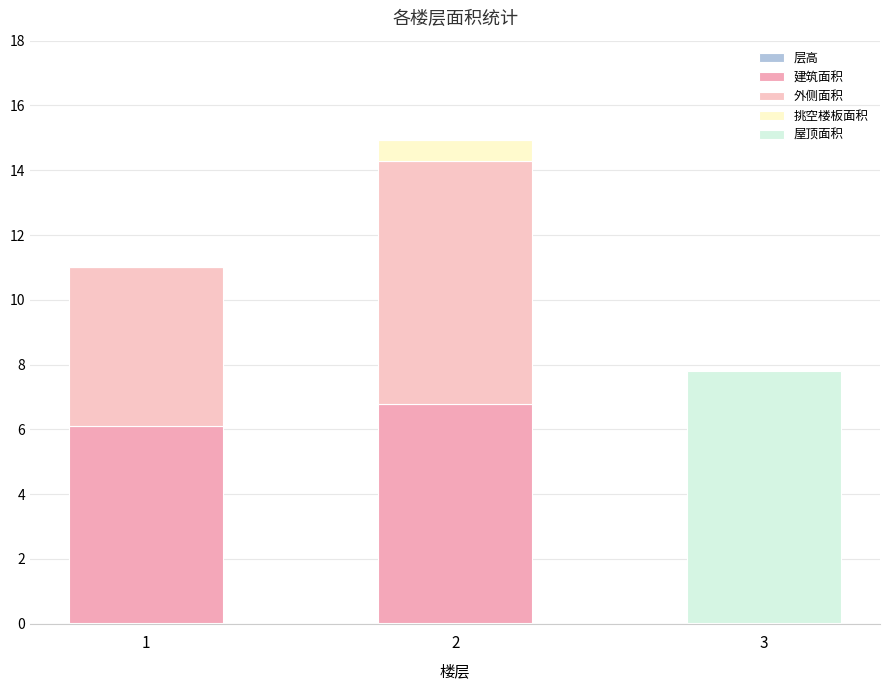

Where is 层高 nearest to the value 0?

1